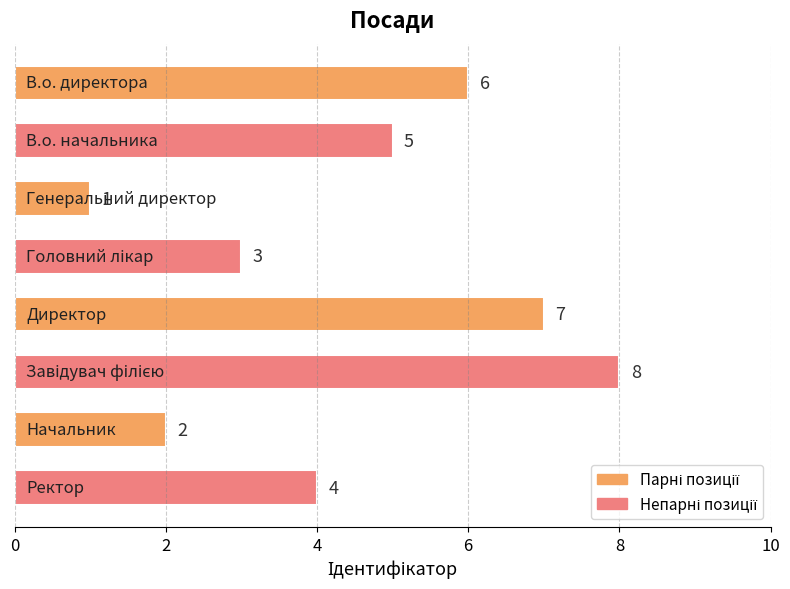

Count the values in the range 3 to 7.

5